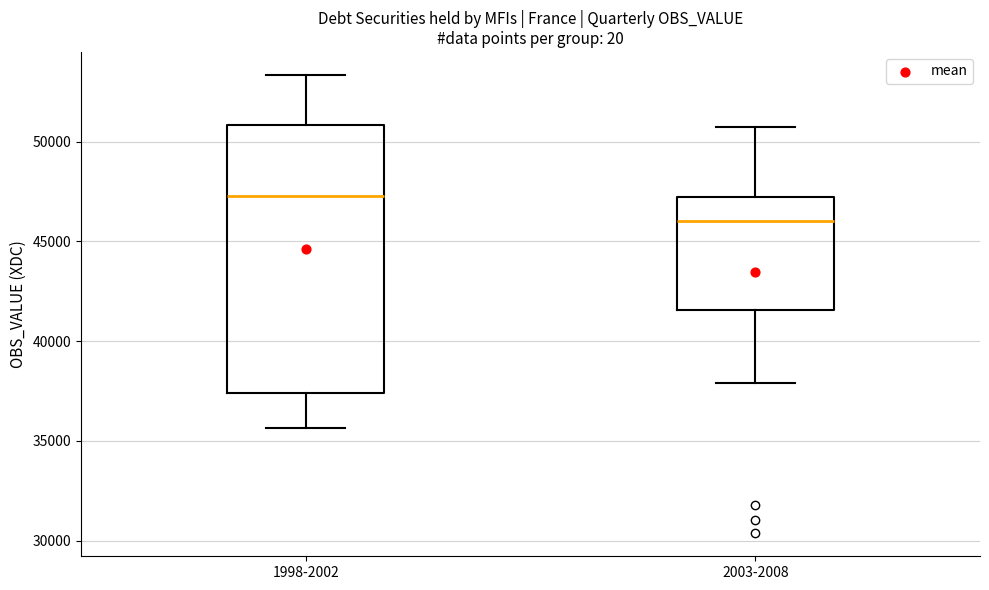

Reading left to right, read every box against the y-axis: the position of its median line, the range the box covers, and the ends of its whiskers. The values are not printed on the chart, so give them approximately, as read against the axis.

1998-2002: median 47500, box 37500 to 51000, whiskers 35500 to 53500
2003-2008: median 46000, box 41500 to 47000, whiskers 38000 to 50500